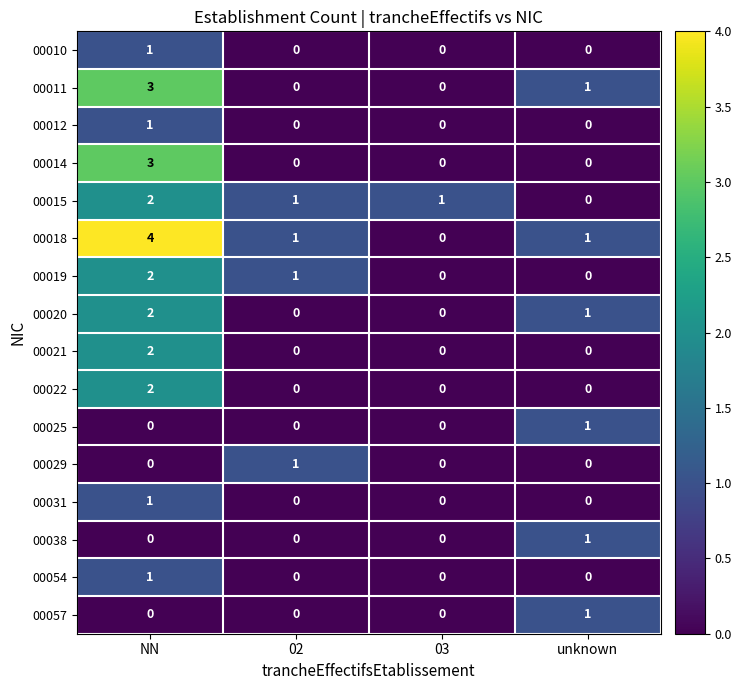

What is the spread (max minus min) of values at NN?

4